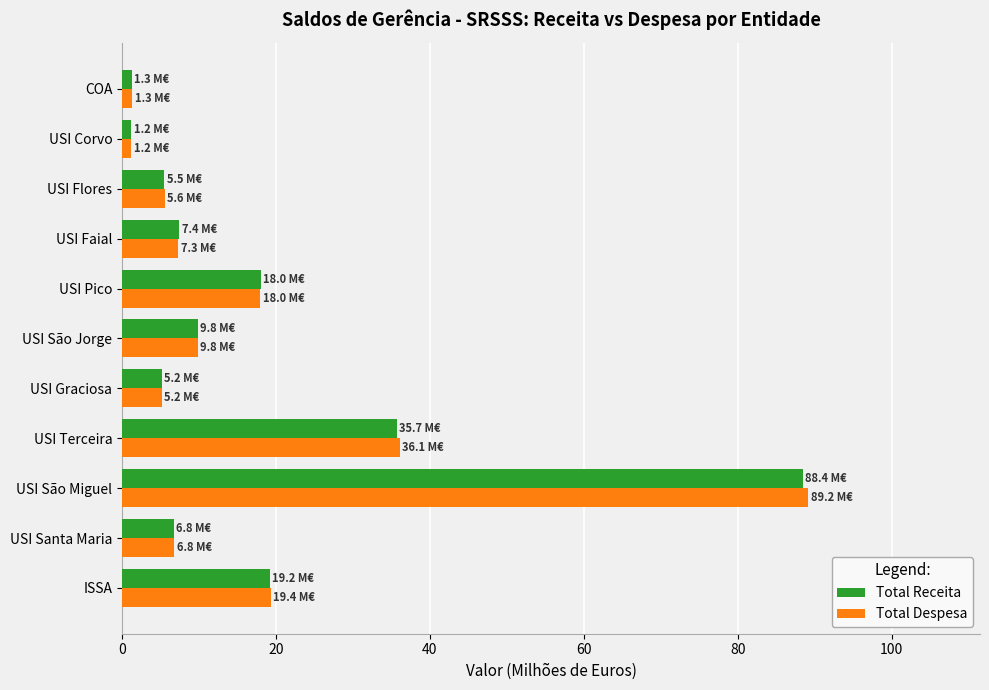

At which category is the sum across all series the highest?

USI São Miguel